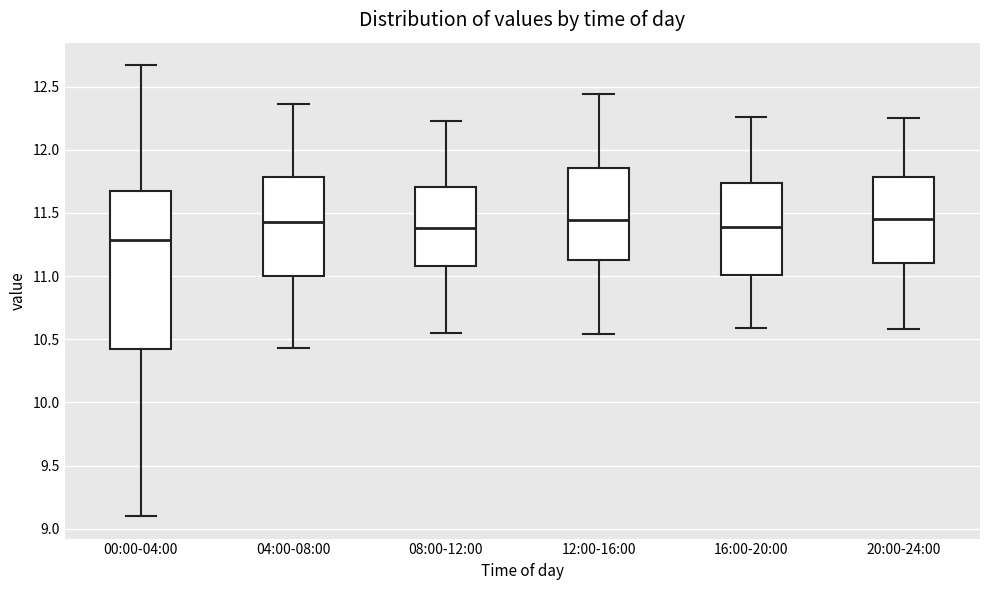

Reading left to right, transcribe this box plot: for each box, give where its median line is, the range the box spans, and where its two whiskers end, as read against the y-axis. The values are not printed on the chart, so give them approximately, as read against the axis.

00:00-04:00: median 11.30, box 10.40 to 11.70, whiskers 9.10 to 12.65
04:00-08:00: median 11.45, box 11.00 to 11.80, whiskers 10.45 to 12.35
08:00-12:00: median 11.40, box 11.10 to 11.70, whiskers 10.55 to 12.25
12:00-16:00: median 11.45, box 11.15 to 11.85, whiskers 10.55 to 12.45
16:00-20:00: median 11.40, box 11.00 to 11.75, whiskers 10.60 to 12.25
20:00-24:00: median 11.45, box 11.10 to 11.80, whiskers 10.60 to 12.25